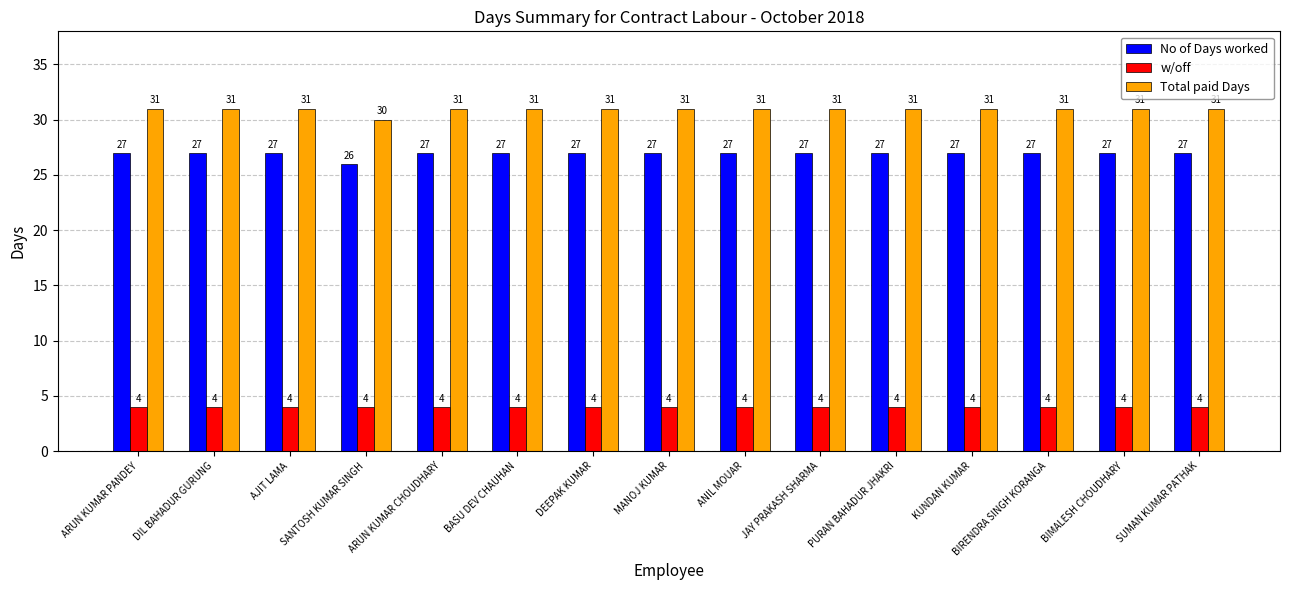

What is the label of the 7th bar from the right?

ANIL MOUAR